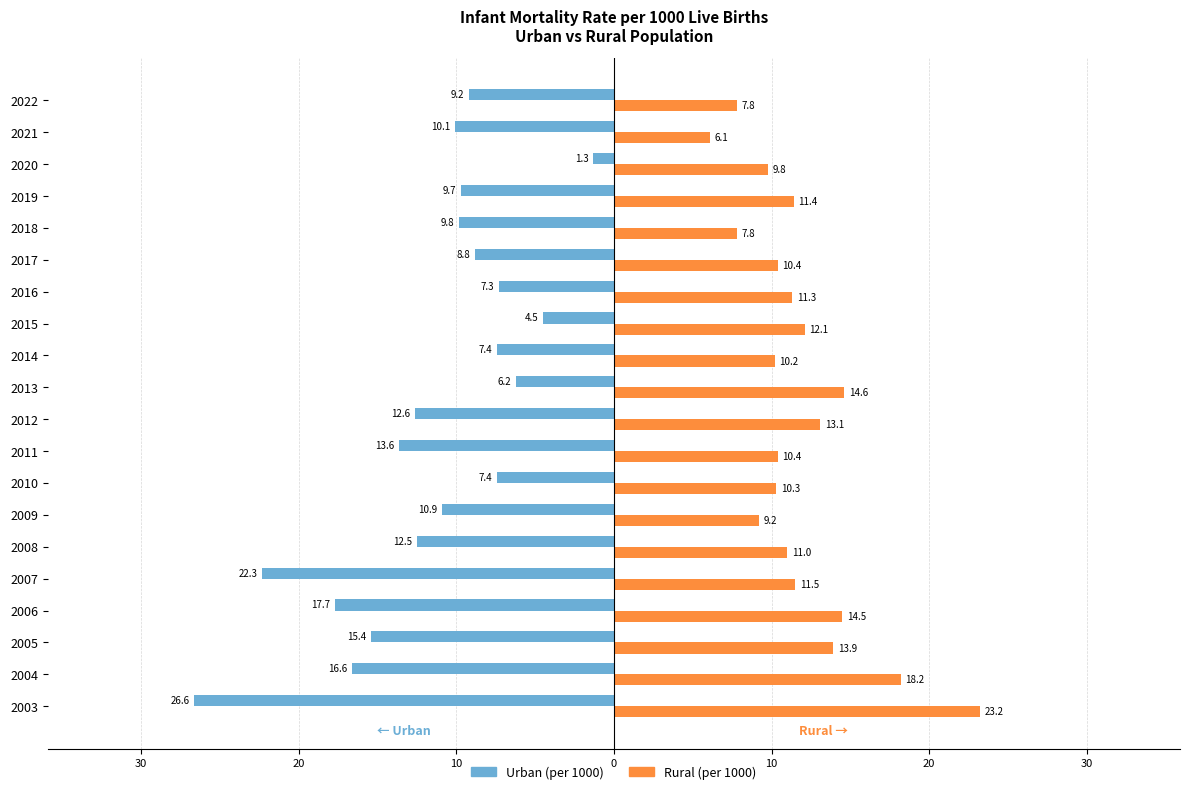

What are all the series names shown in the legend?

Urban (per 1000), Rural (per 1000)